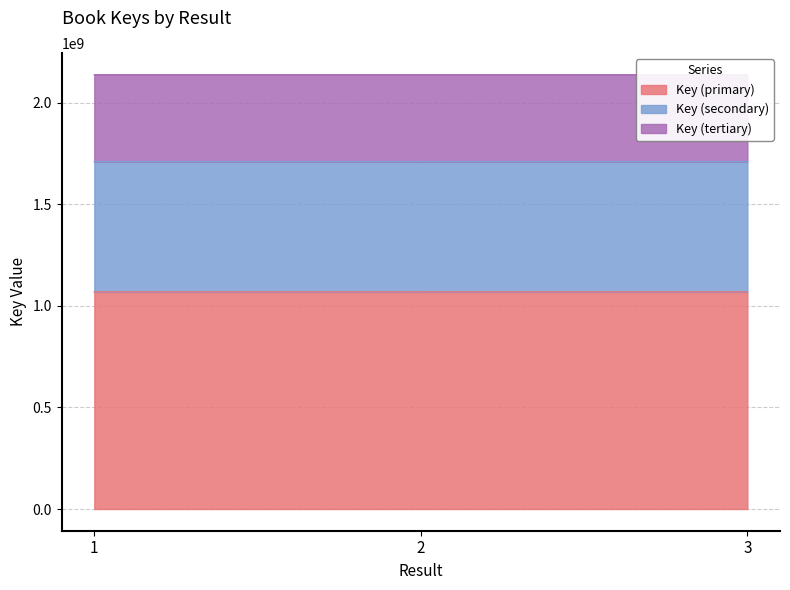

Is it true that the value at 1 is 300045955.2?

False